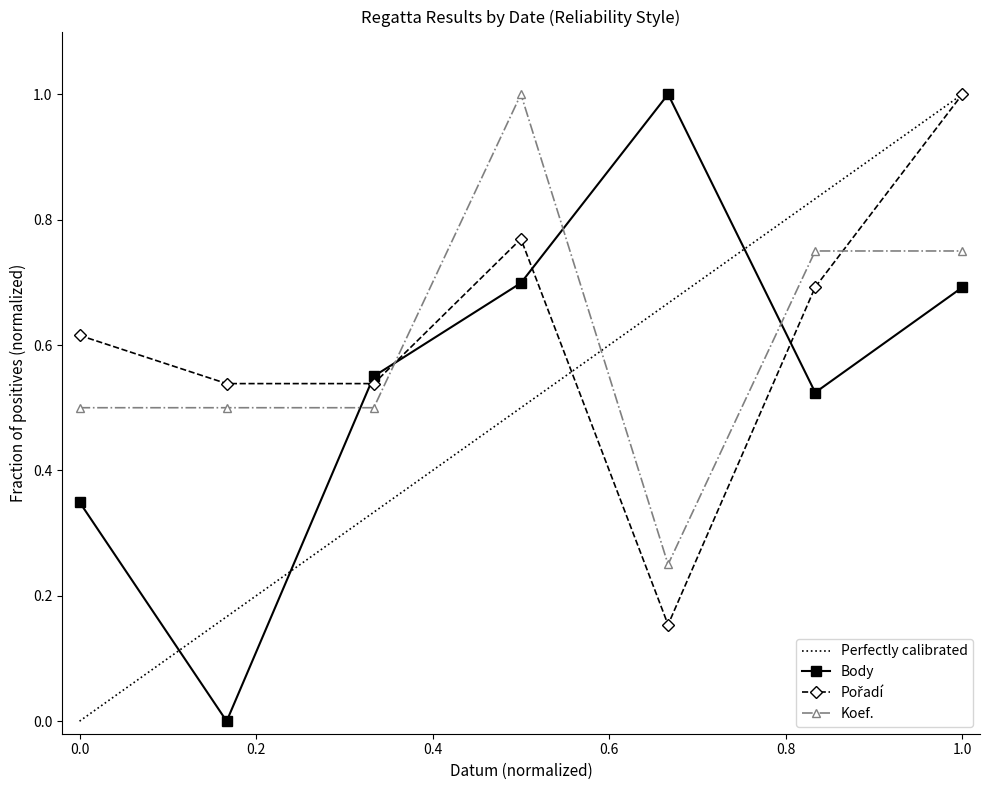

How many interior local valleys does the Body series have?

2